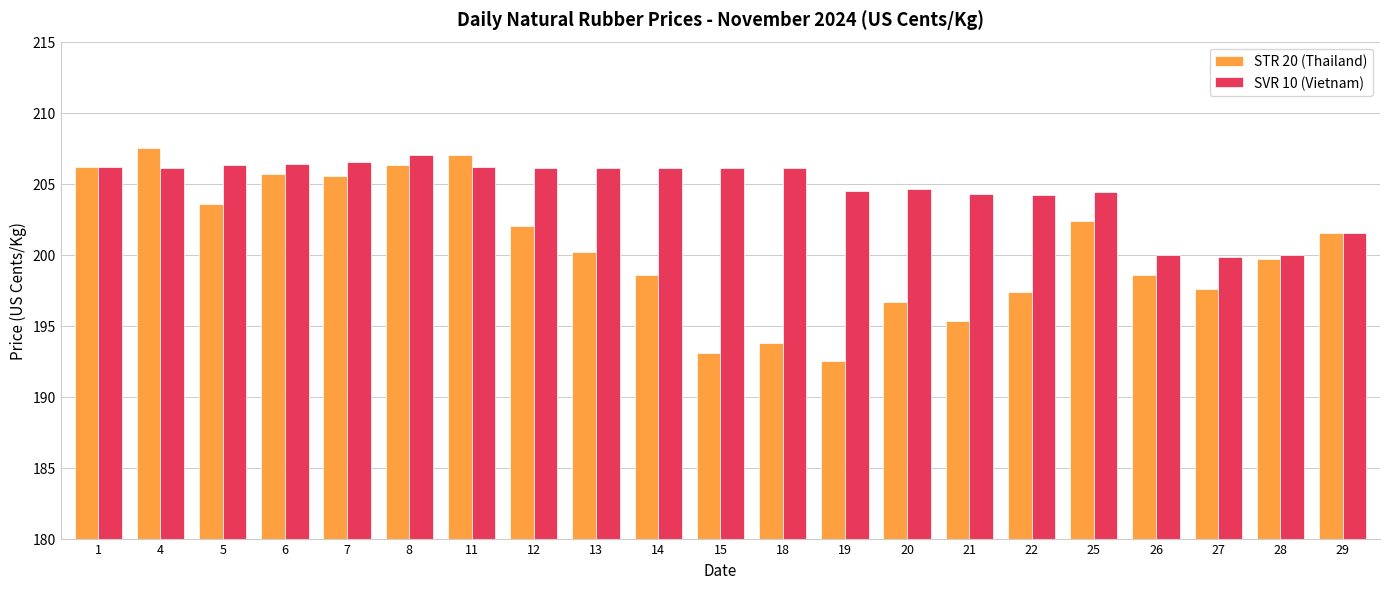

What is the sum of all SVR 10 (Vietnam) values?

4298.5